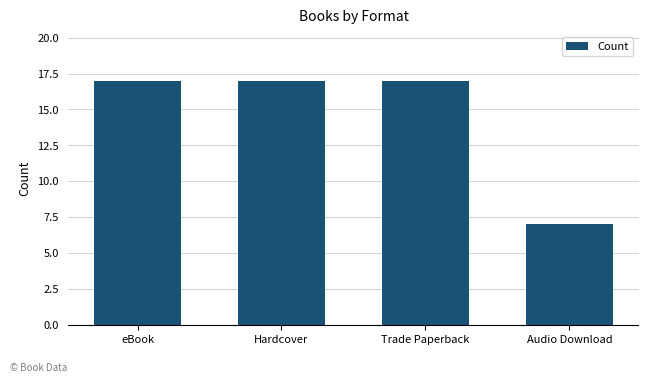

Reading left to right, transcribe all the data shown in this chart.

eBook=17	Hardcover=17	Trade Paperback=17	Audio Download=7